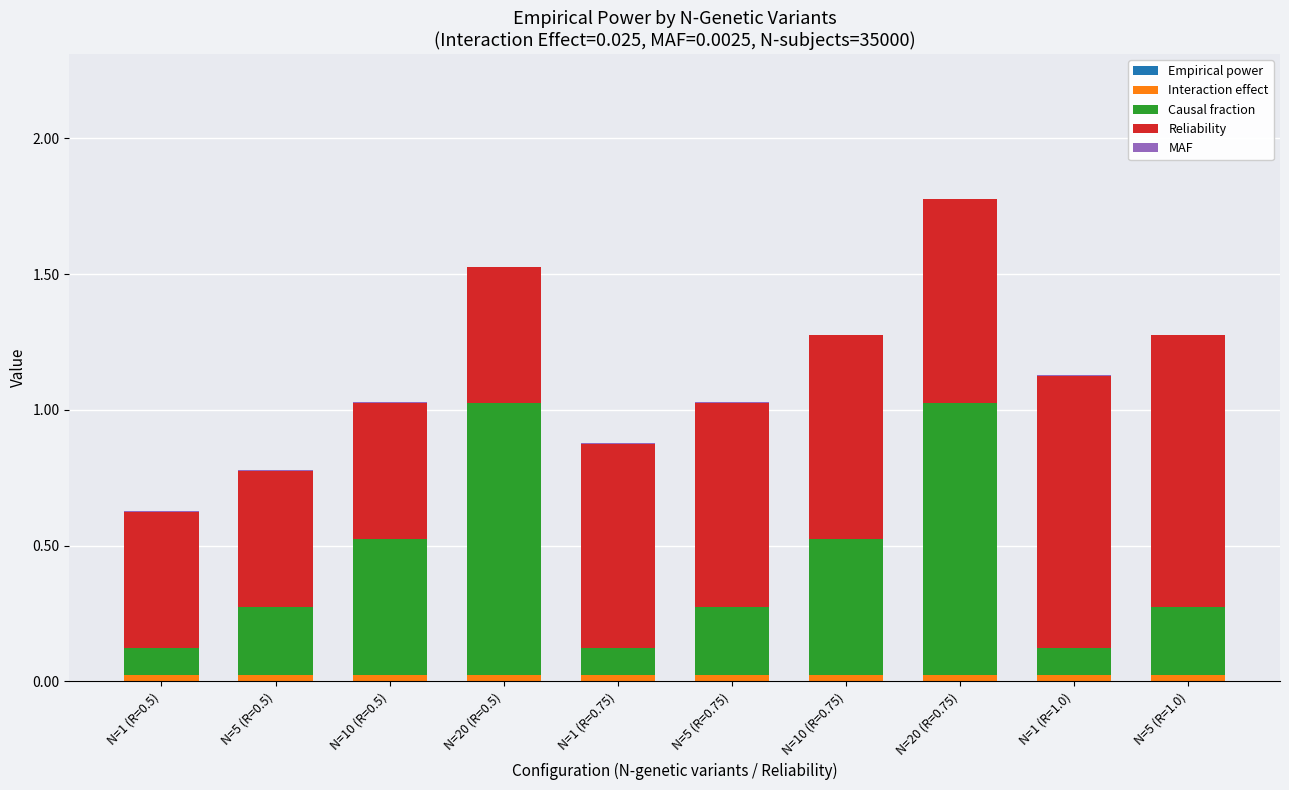

Are the bars horizontal?

No